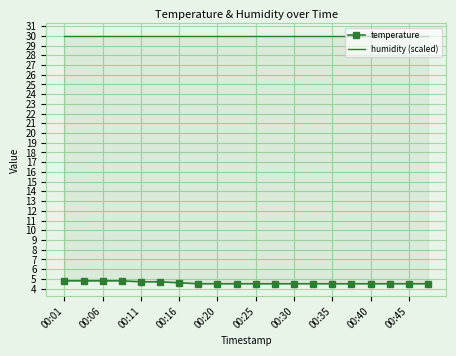

At which category does the chart reach its minimum across all series?

00:35